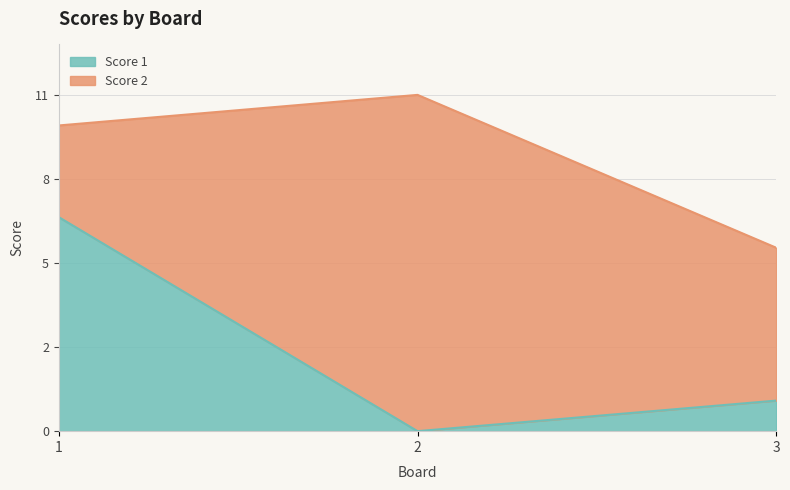

Rank the categories by value from lowest to highest.

2, 3, 1